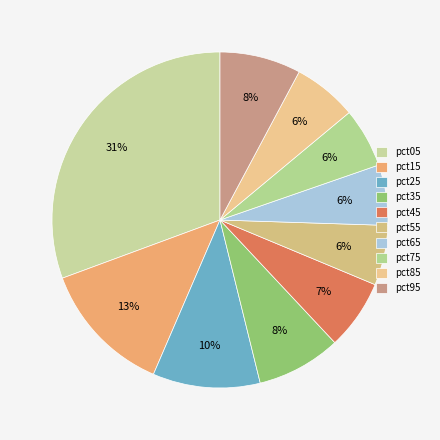

Which category has the biggest portion of the pie?

pct05